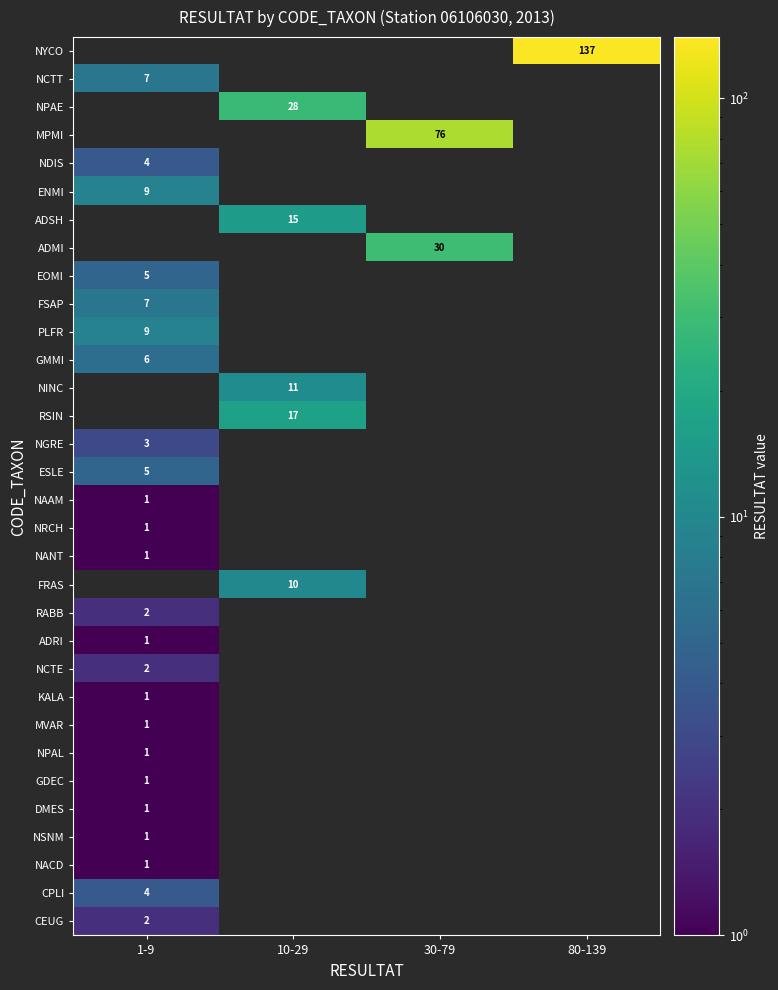

The DMES series shows 1 at 1-9. True or false?

True